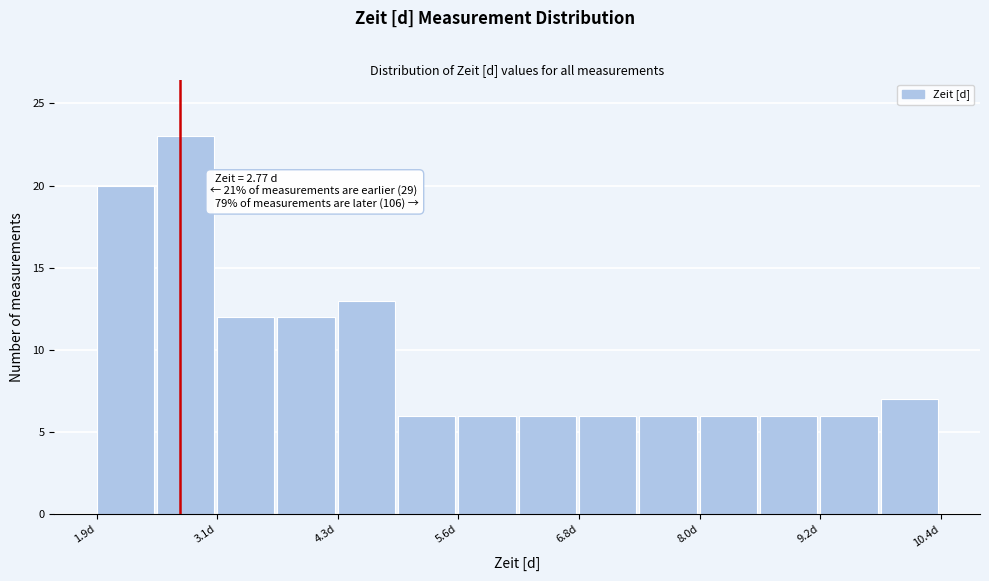

Read against the x-axis, roughly where is the centre of the tallest bar?

2.8